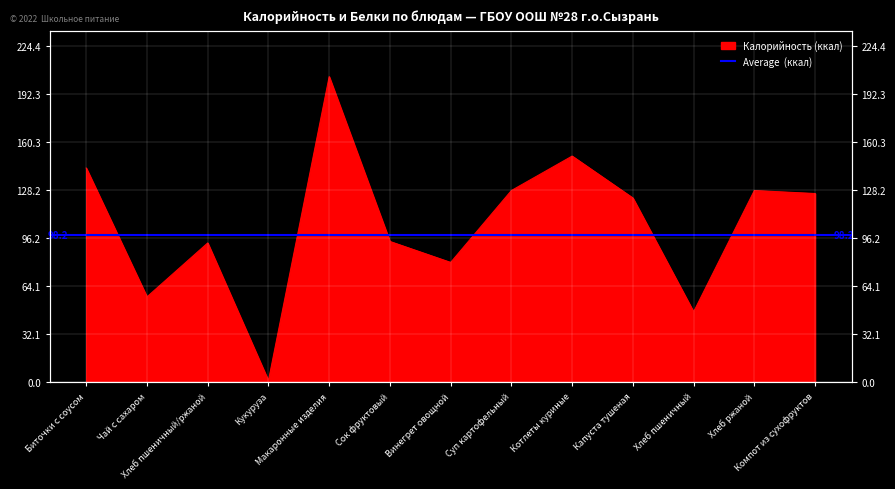

Which label corresponds to the largest value in the chart?

Макаронные изделия